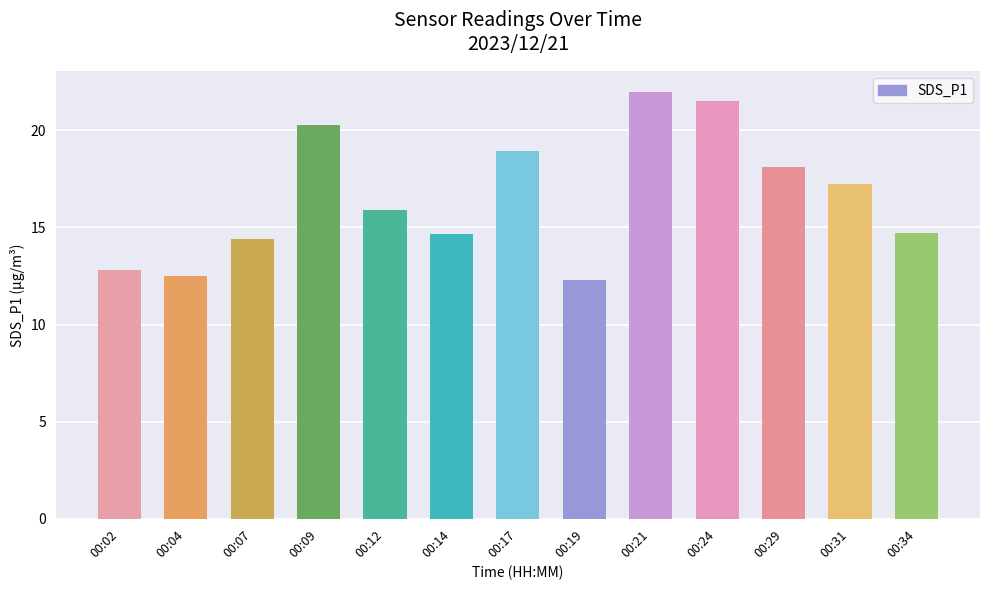

The chart shows a value of 14.7 at 00:14. True or false?

True